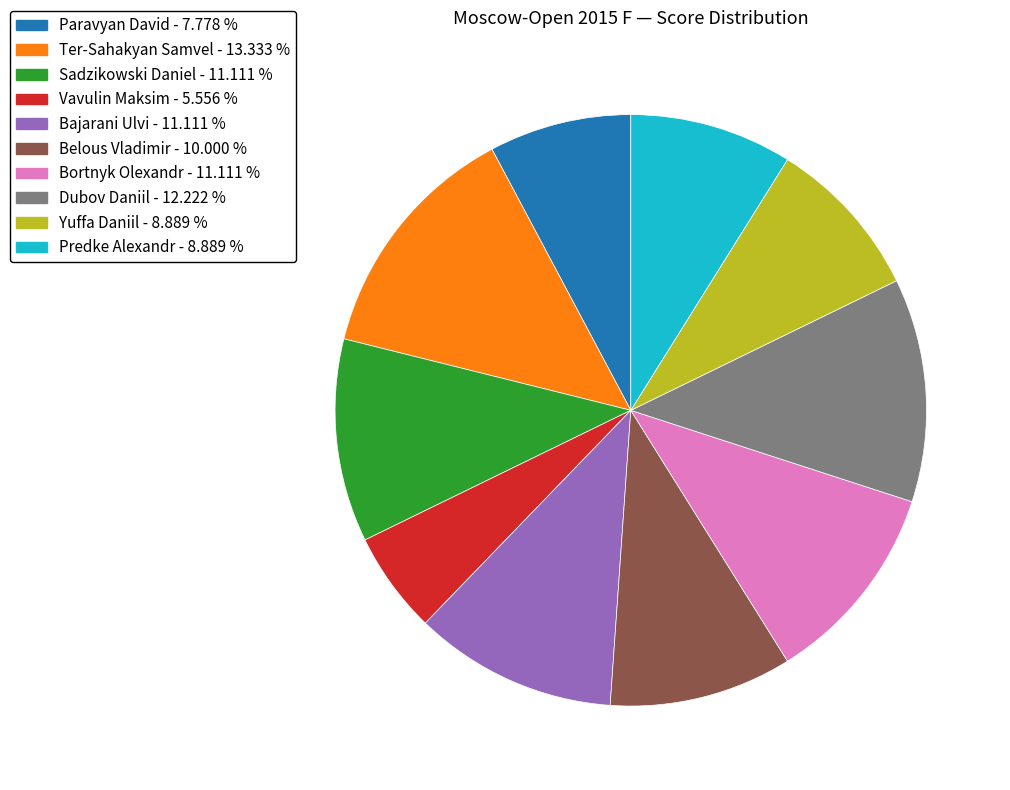

Which slice is the largest?

Ter-Sahakyan Samvel